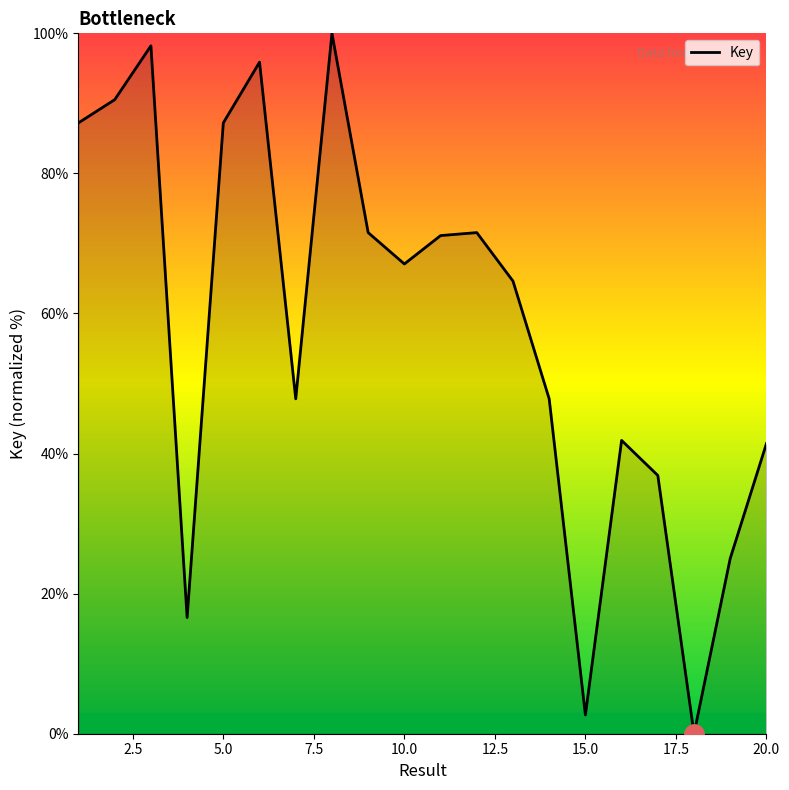

What is the difference between the maximum and minimum values?

100.0